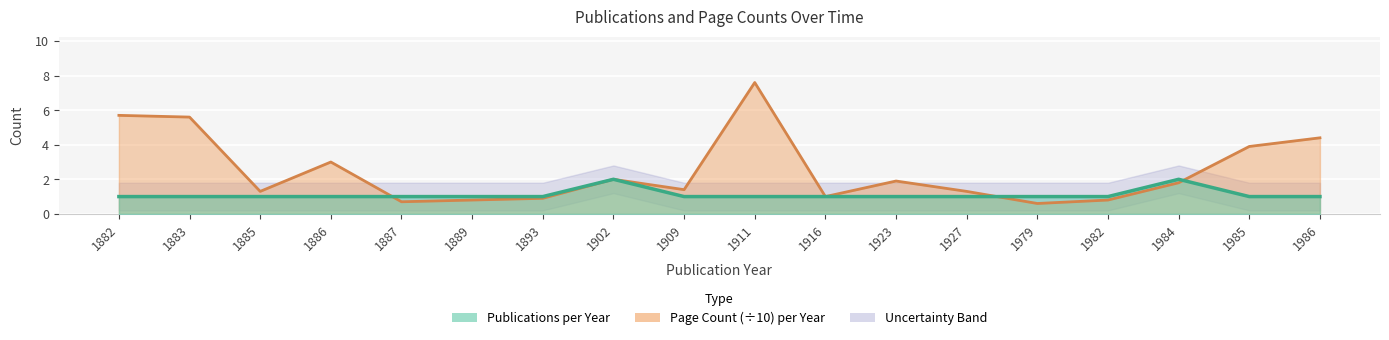

At which label is publications_per_year closest to 1?

1882